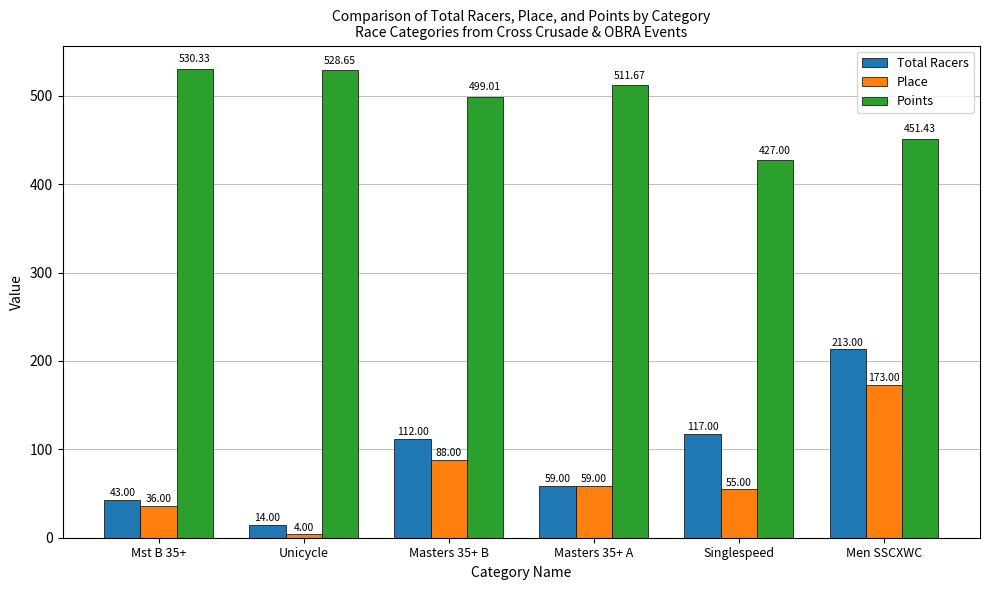

What is the difference between the Place values at Singlespeed and Men SSCXWC?

118.0